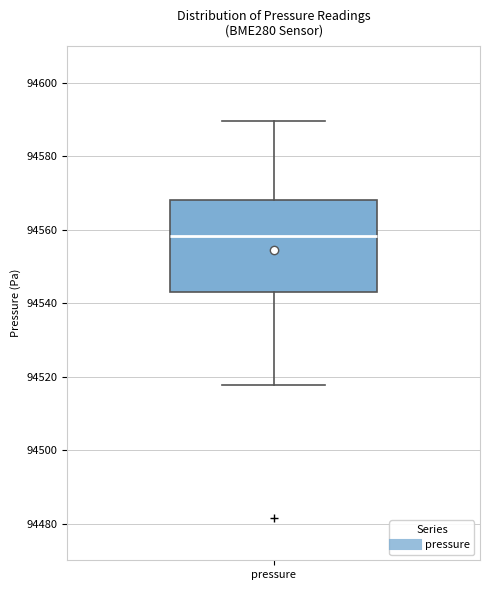

Read this box plot against the y-axis: the position of the median line, the range covered by the box, and the ends of both whiskers. The values are not printed on the chart, so give them approximately, as read against the axis.

median 94558, box 94544 to 94568, whiskers 94518 to 94590